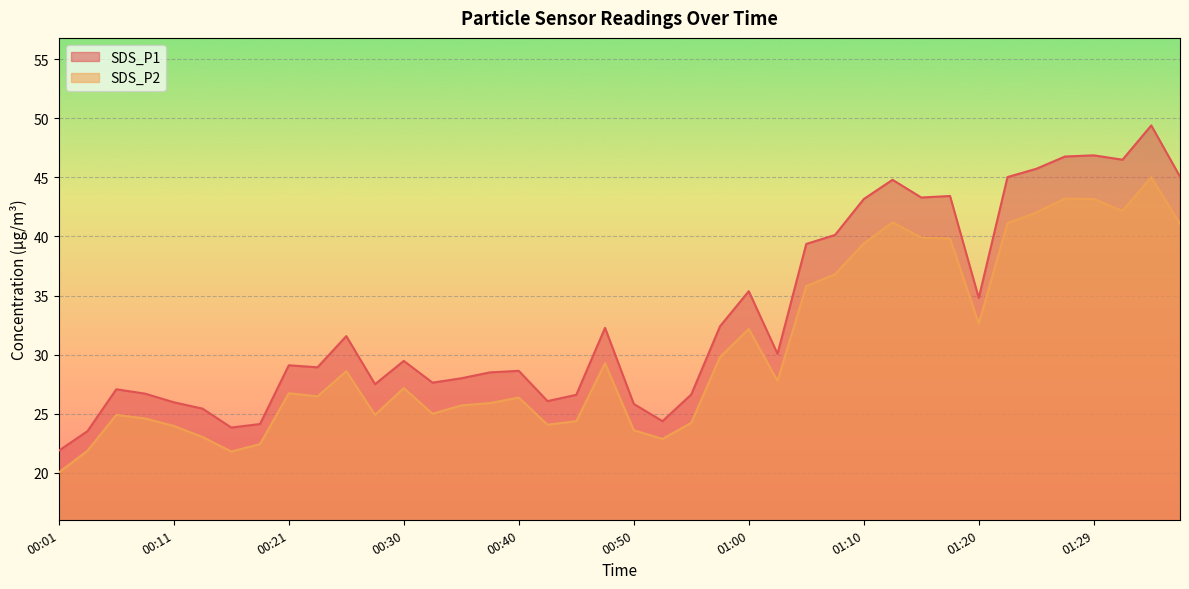

True or false: SDS_P2 and SDS_P1 cross at least once.

False